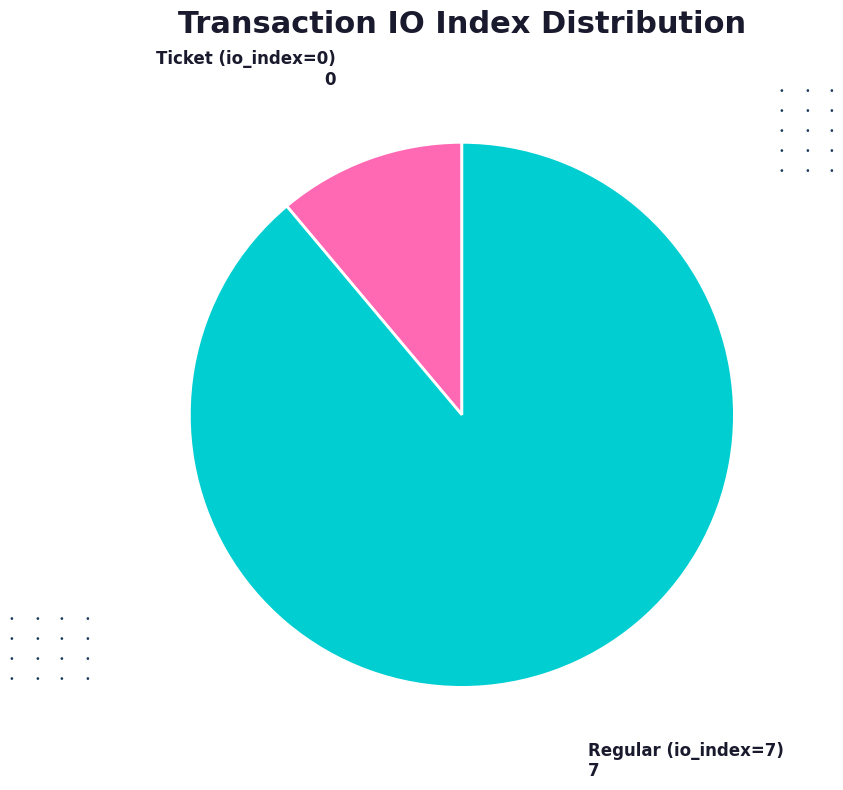

Is there a majority slice in this chart?

Yes